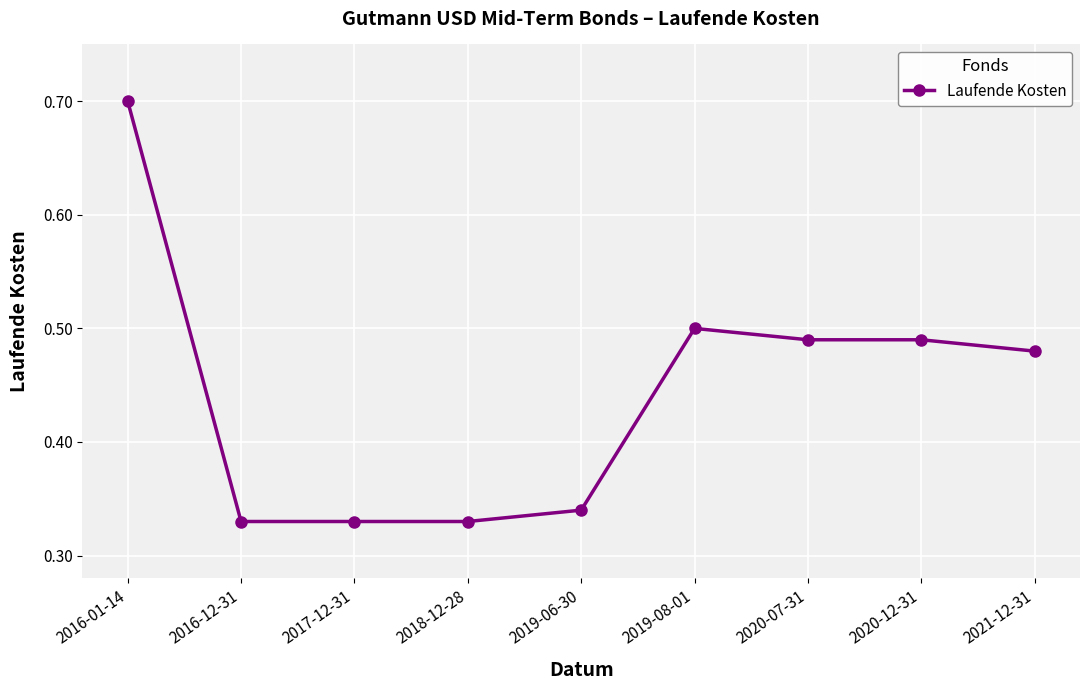

Count the number of categories in the chart.

9